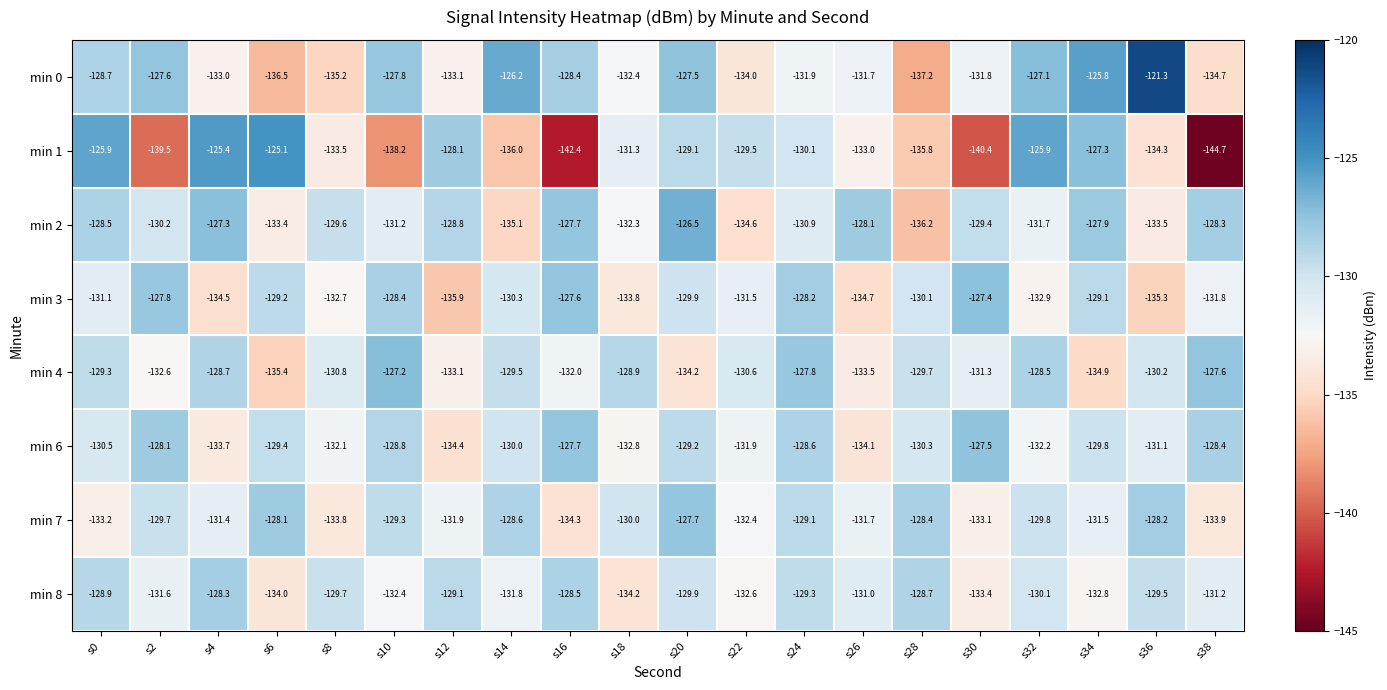

What is the approximate value of min 2 at s16?

-127.7